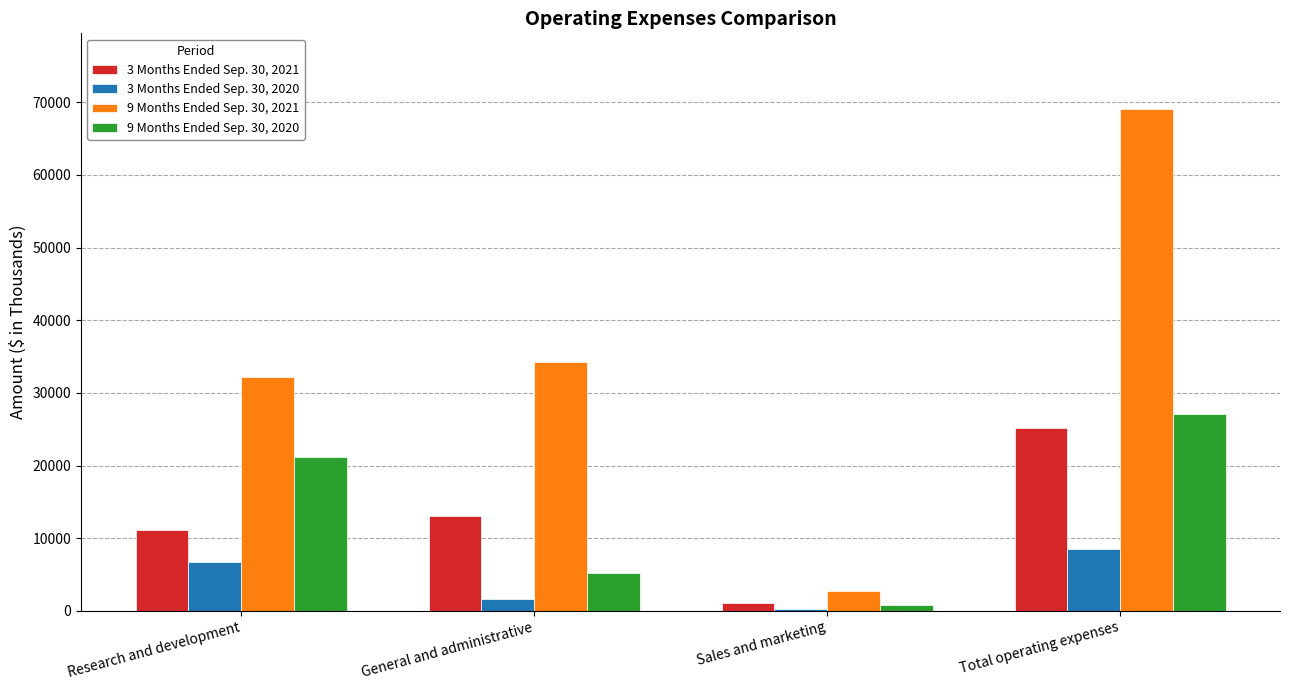

At which category does the chart reach its peak across all series?

Total operating expenses